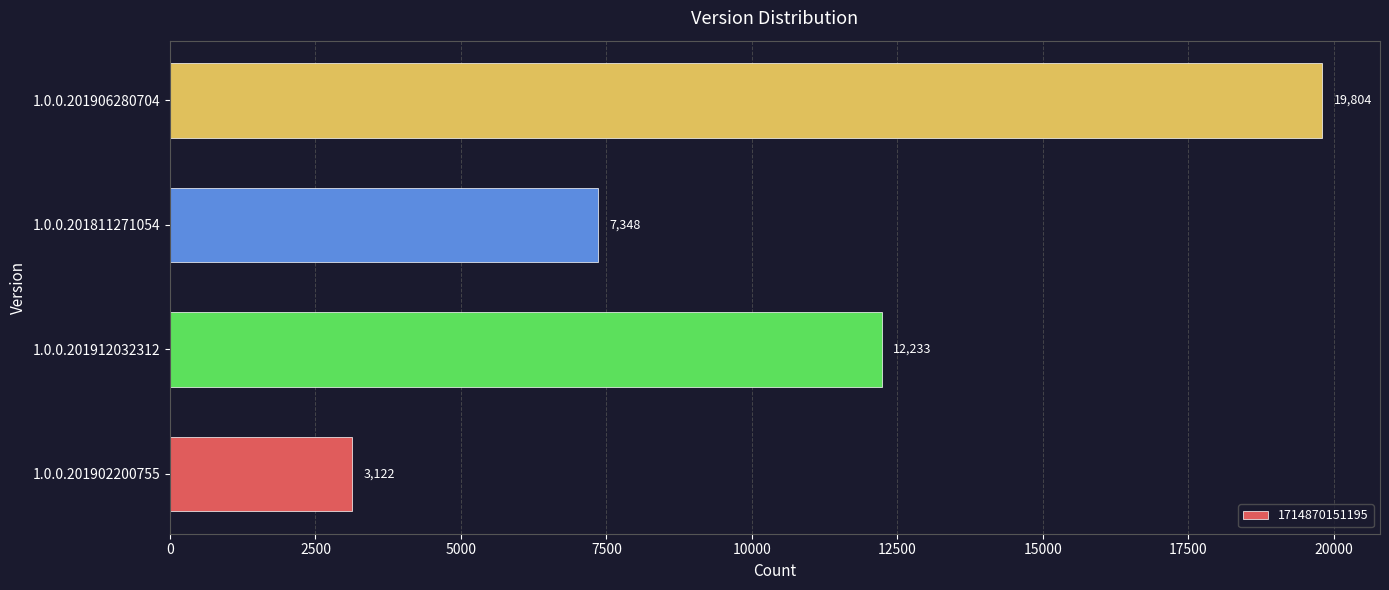

Which label corresponds to the smallest value in the chart?

1.0.0.201902200755